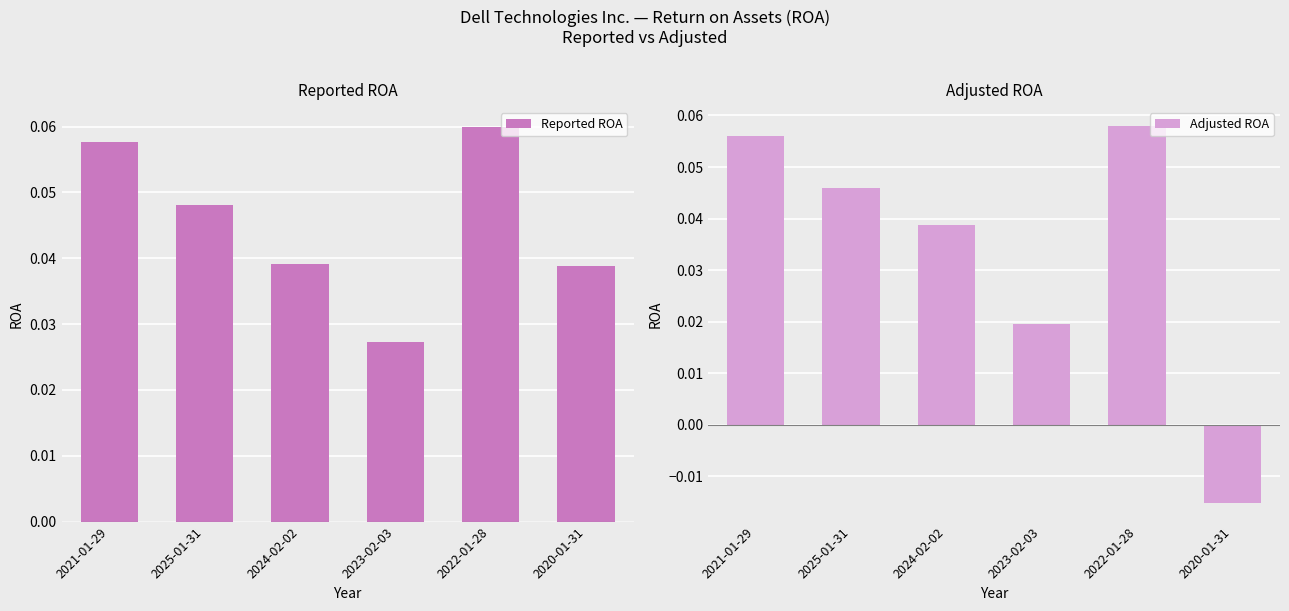

Which has a higher value, 2021-01-29 or 2023-02-03?

2021-01-29